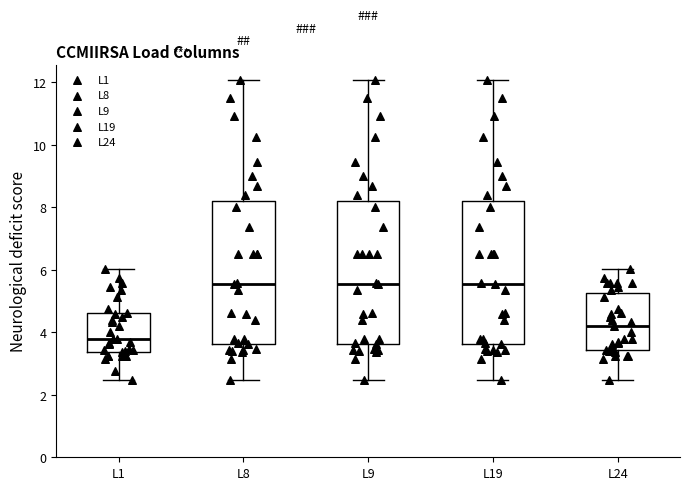

Where is the upper edge of the box for L9 on the y-axis? The values are not printed on the chart, so give them approximately, as read against the axis.

8.2